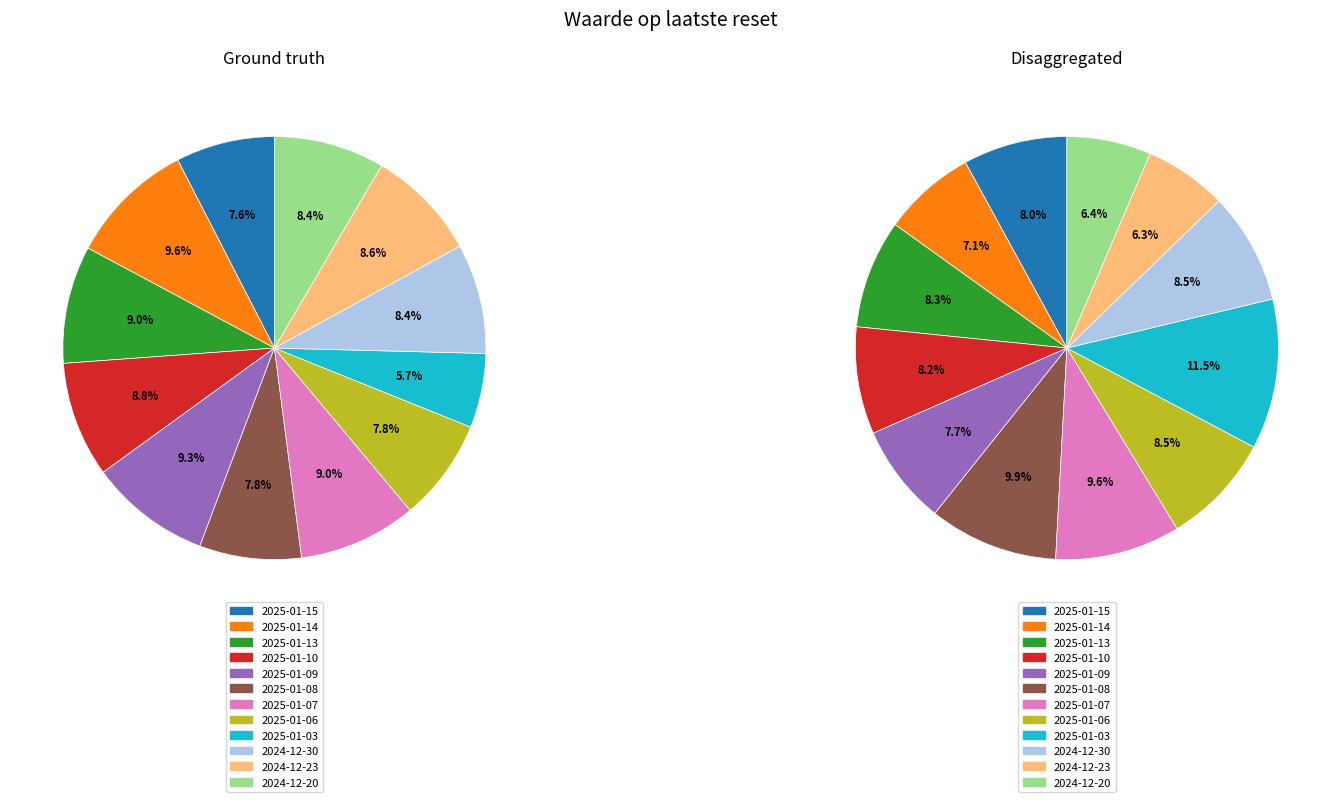

Which series changed the most between 2025-01-06 and 2025-01-03?

Disaggregated